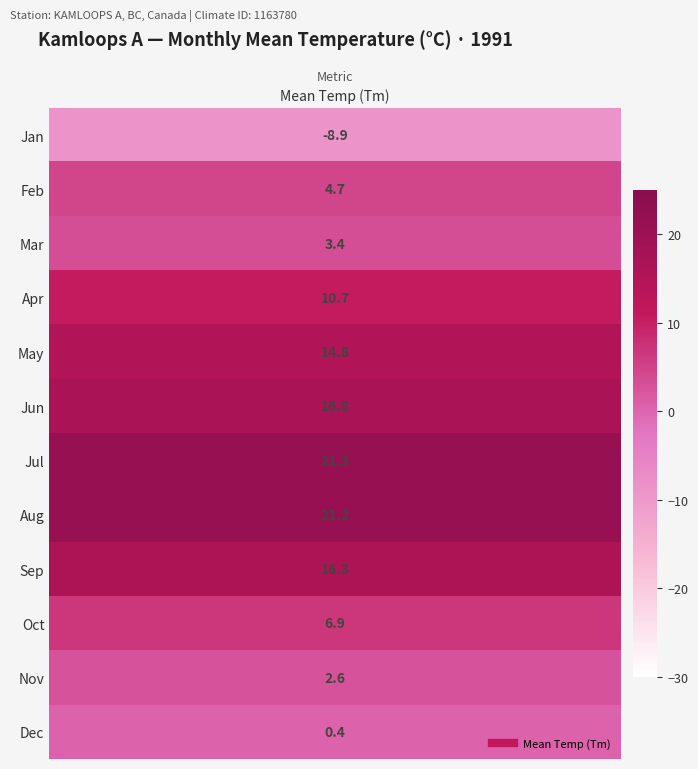

The Jan series shows 7.0 at 4. True or false?

False